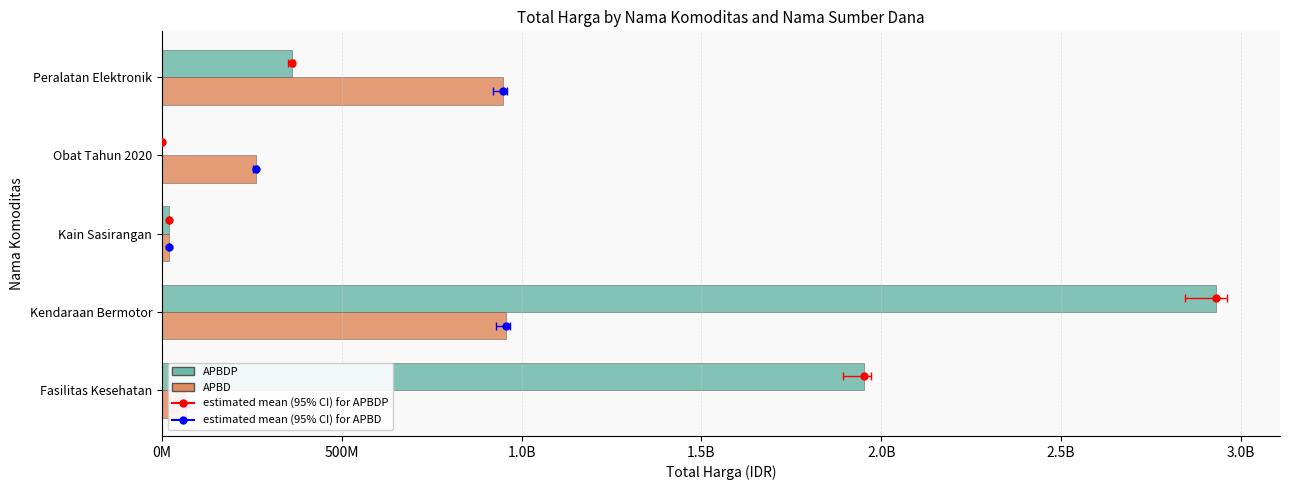

How many data points does each series have?

5